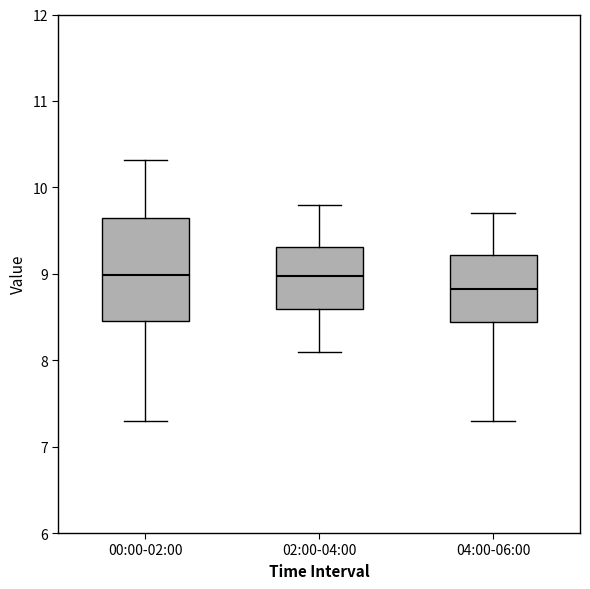

Reading left to right, transcribe this box plot: for each box, give where its median line is, the range the box spans, and where its two whiskers end, as read against the y-axis. The values are not printed on the chart, so give them approximately, as read against the axis.

00:00-02:00: median 9.0, box 8.5 to 9.6, whiskers 7.3 to 10.3
02:00-04:00: median 9.0, box 8.6 to 9.3, whiskers 8.1 to 9.8
04:00-06:00: median 8.8, box 8.4 to 9.2, whiskers 7.3 to 9.7